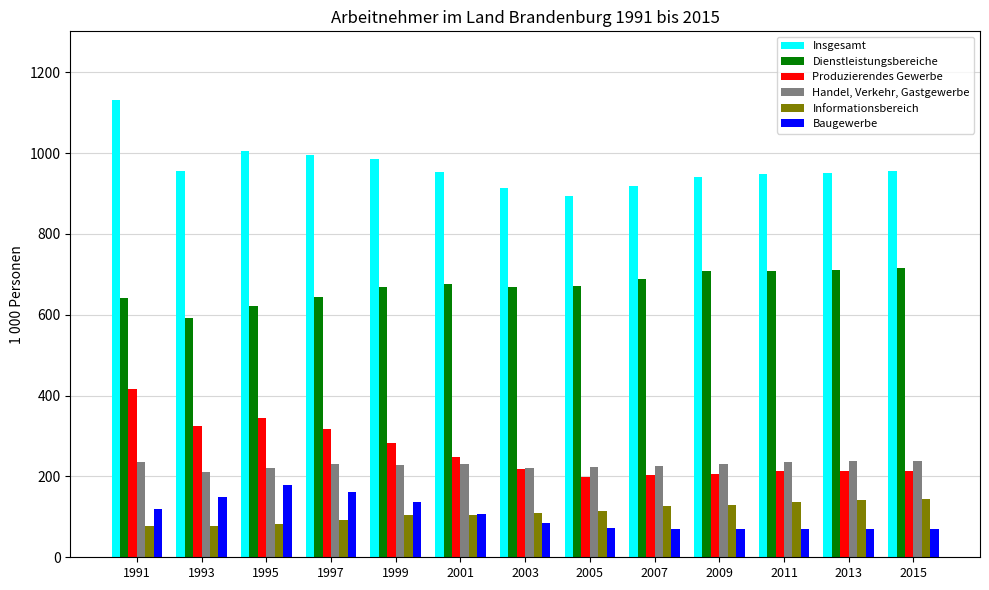

What is the approximate value of Baugewerbe at 2005?

71.3